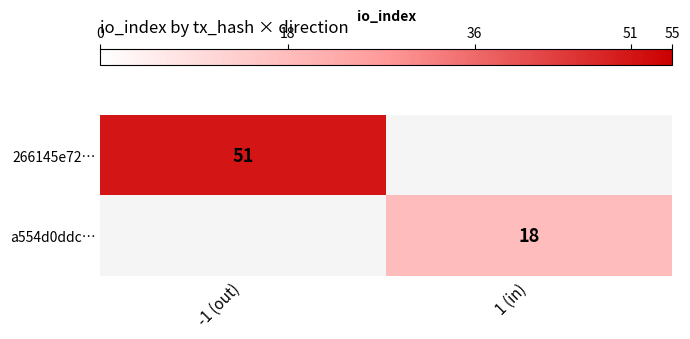

Which has a higher value, 1 (in) or -1 (out)?

-1 (out)